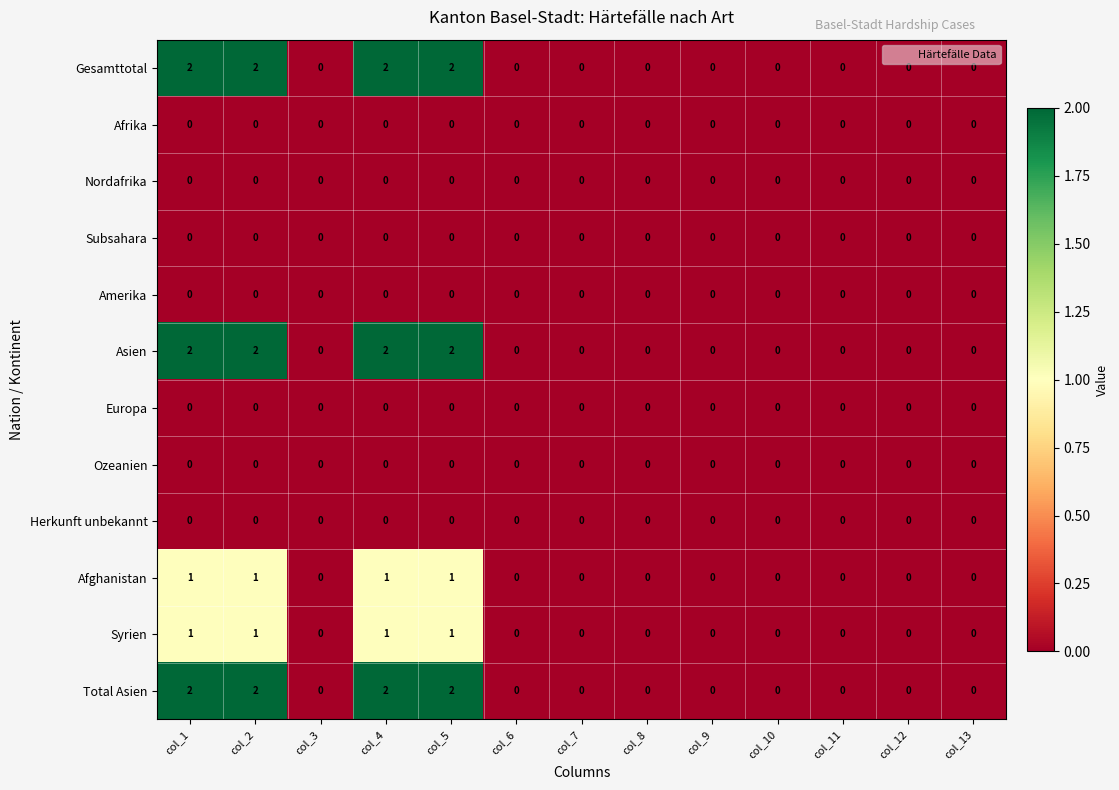

How many distinct data groups are displayed?

12